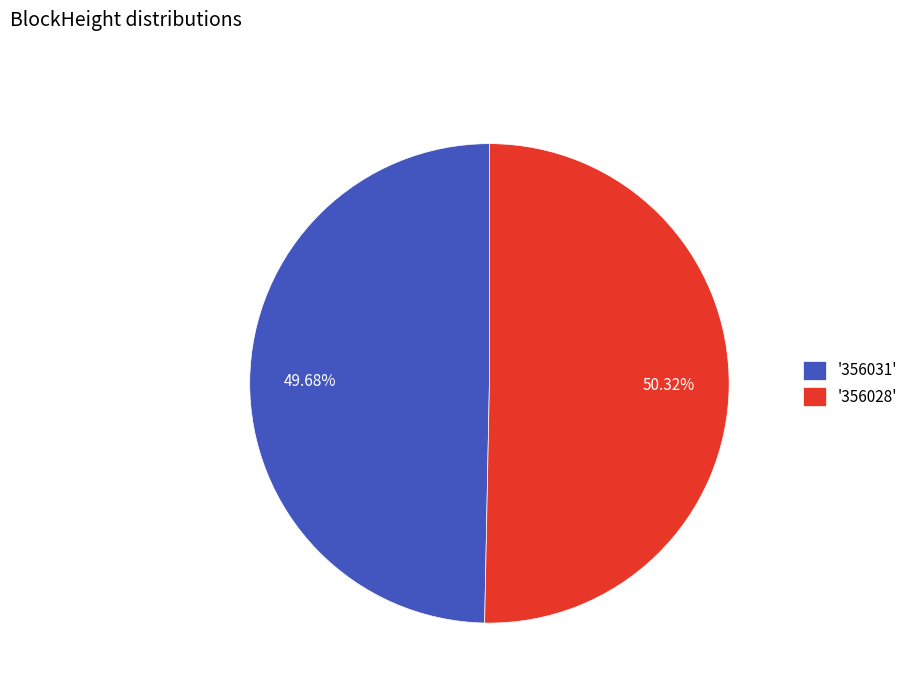

Count the number of slices in the pie.

2